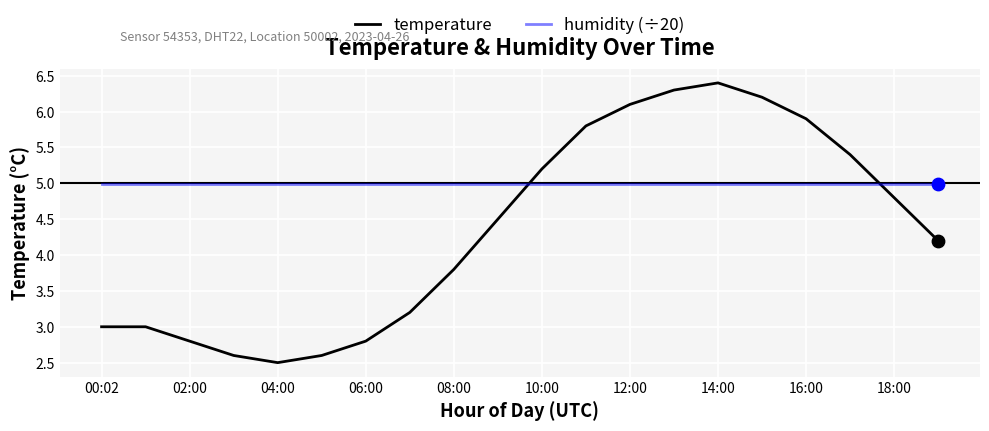

Rank the series by their average value, from lowest to highest.

temperature, humidity (÷20)